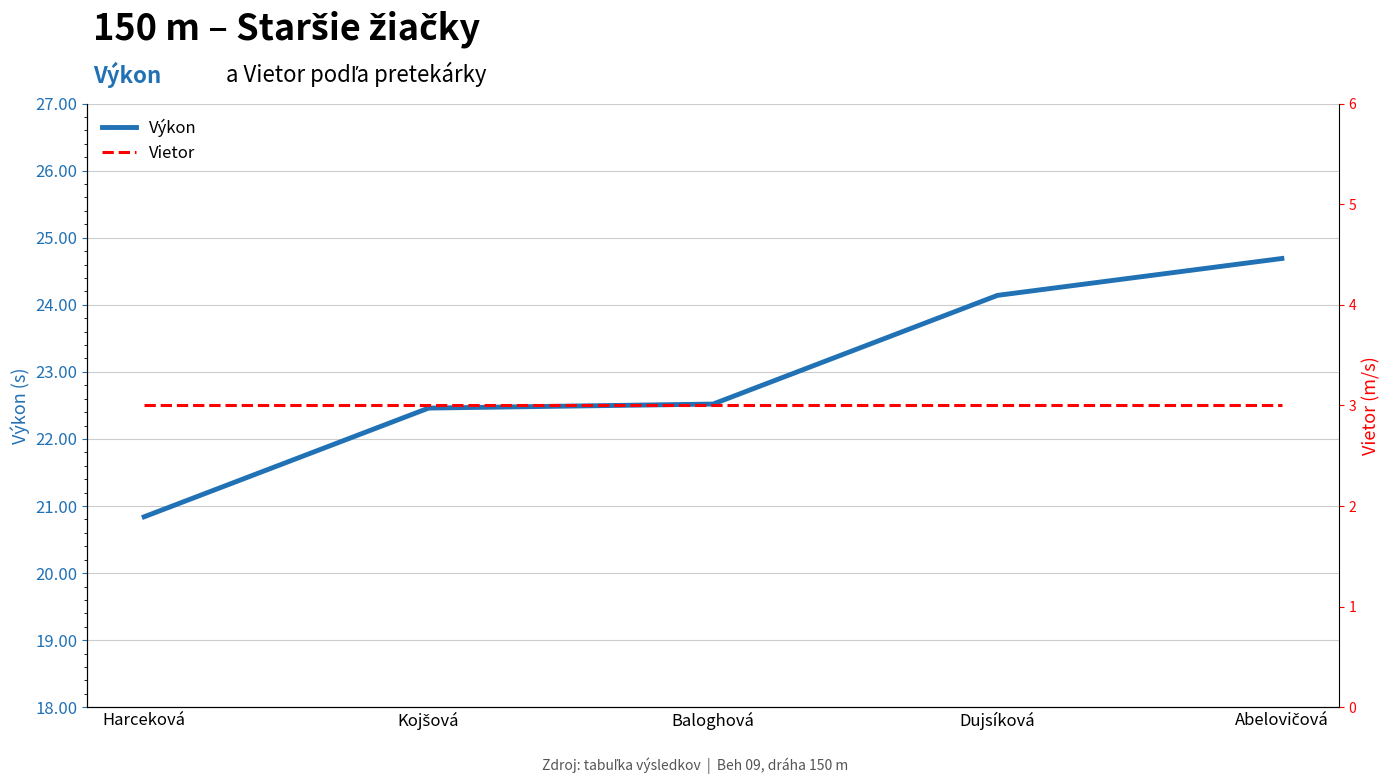

What is the label of the 4th point from the right?

Kojšová